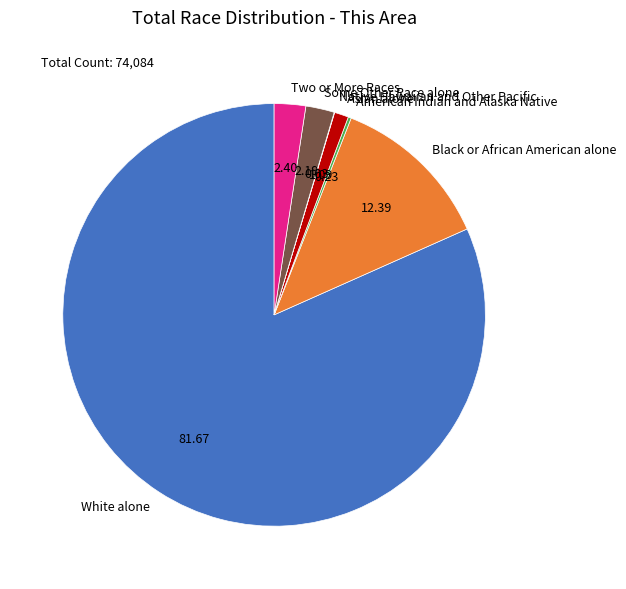

Which has a higher value, Two or More Races or Asian alone?

Two or More Races